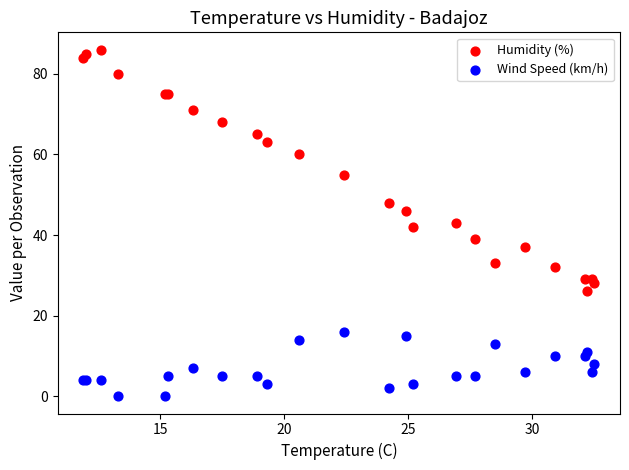

Which series contains the highest Y value?

Humidity (%)